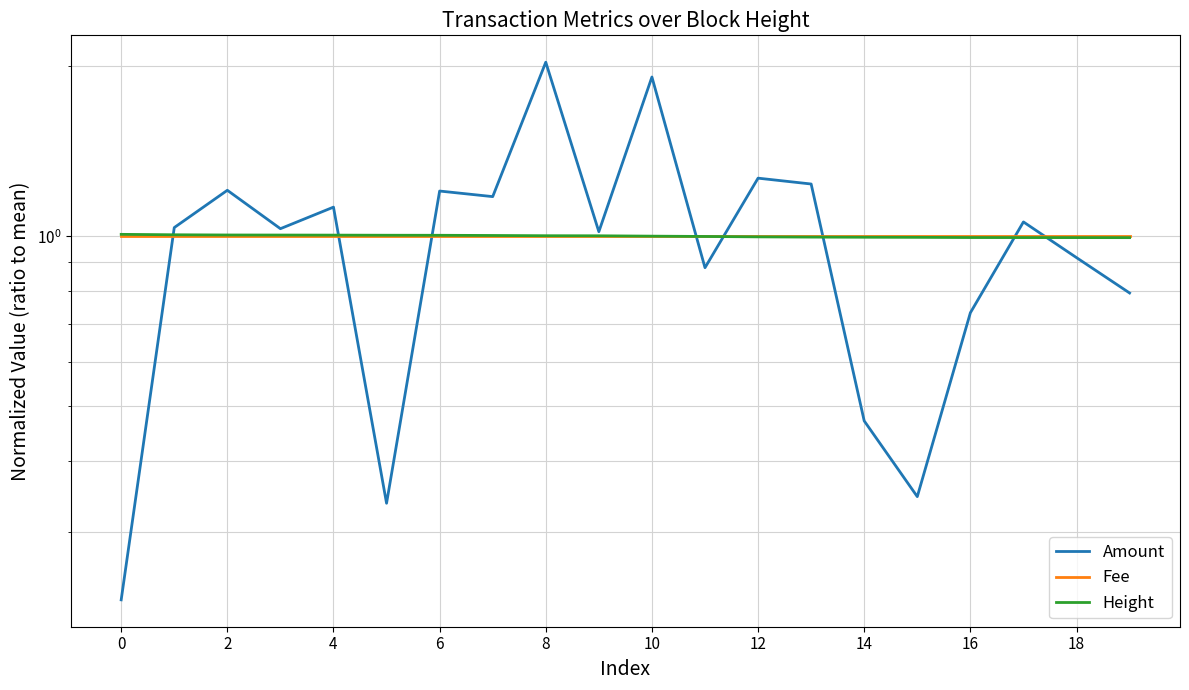

True or false: Height and Fee intersect in this chart.

True